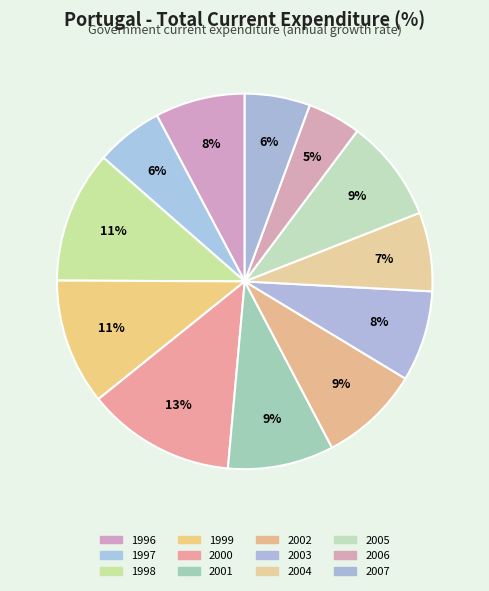

Is it true that 2004 is 7% of the pie?

True